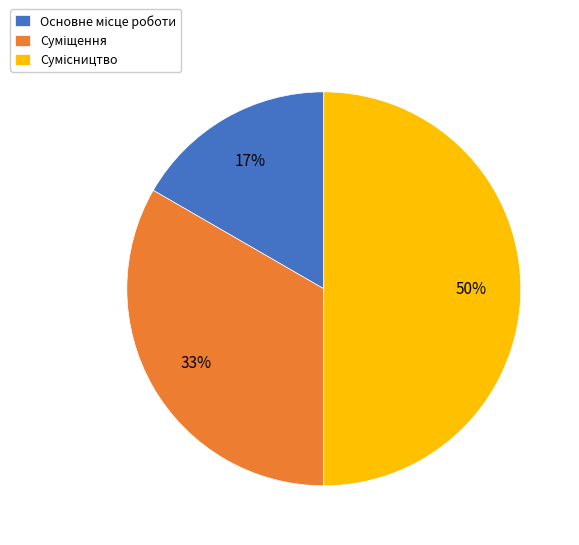

To the nearest percent, what is the difference between the largest and smallest slice percentages?

33%